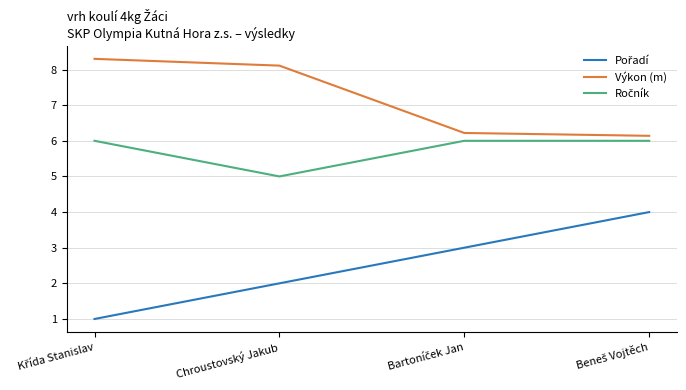

What is the highest value of the Výkon (m) series?

8.3